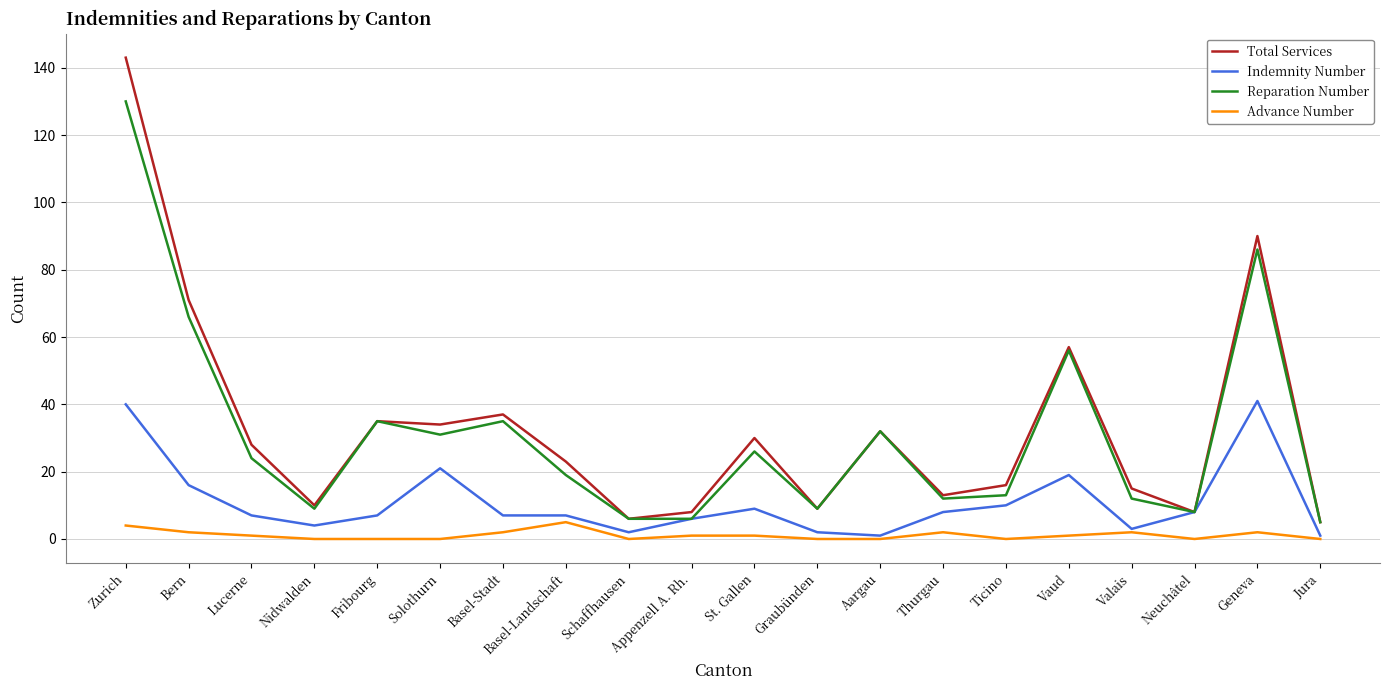

At which category is the sum across all series the highest?

Zurich